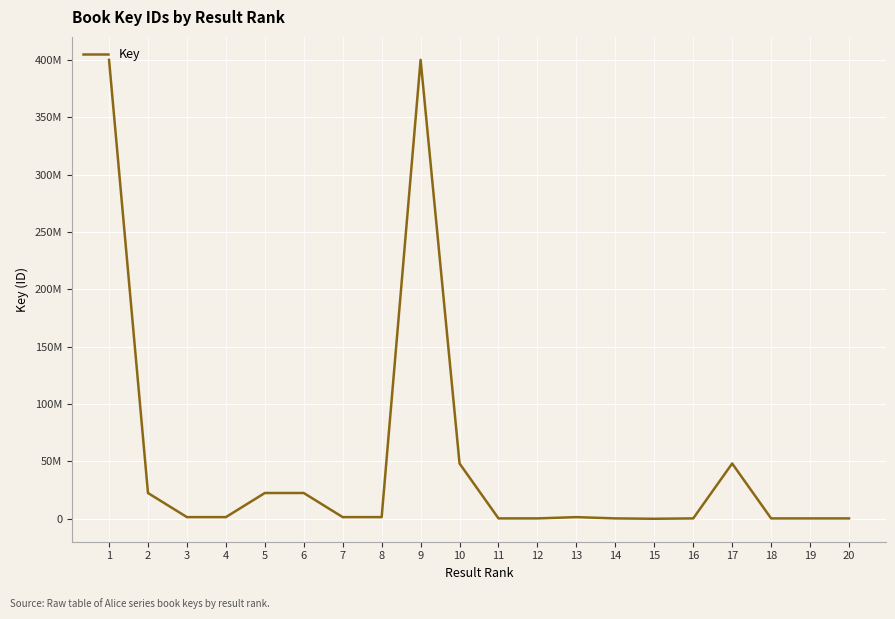

Is this an area chart (filled region under the line)?

No